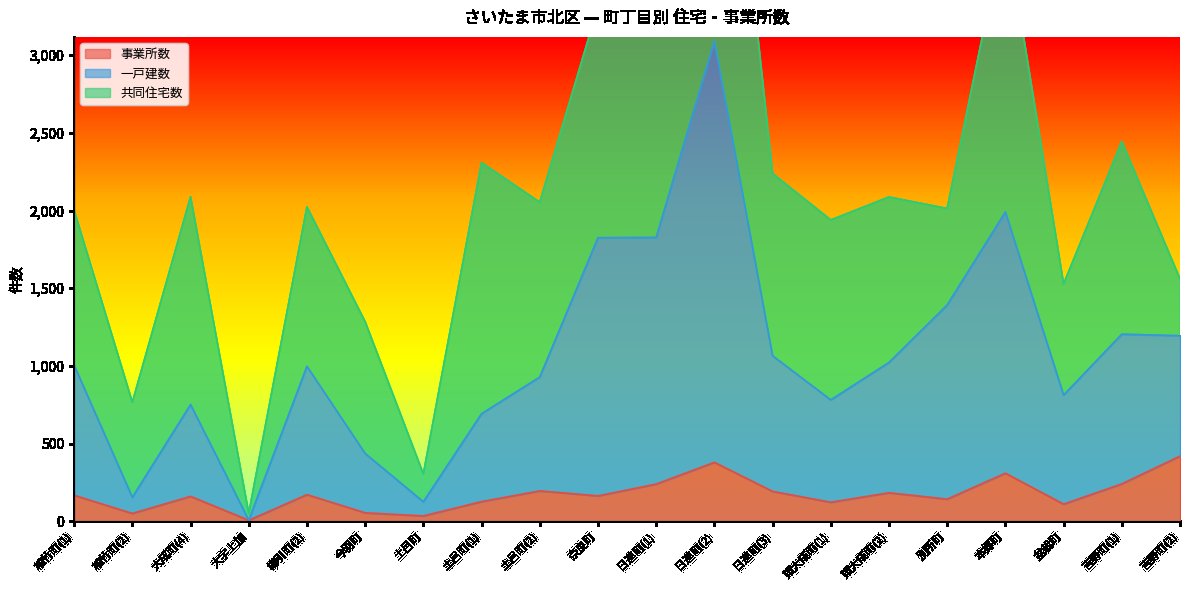

True or false: 事業所数 and 一戸建数 intersect in this chart.

False